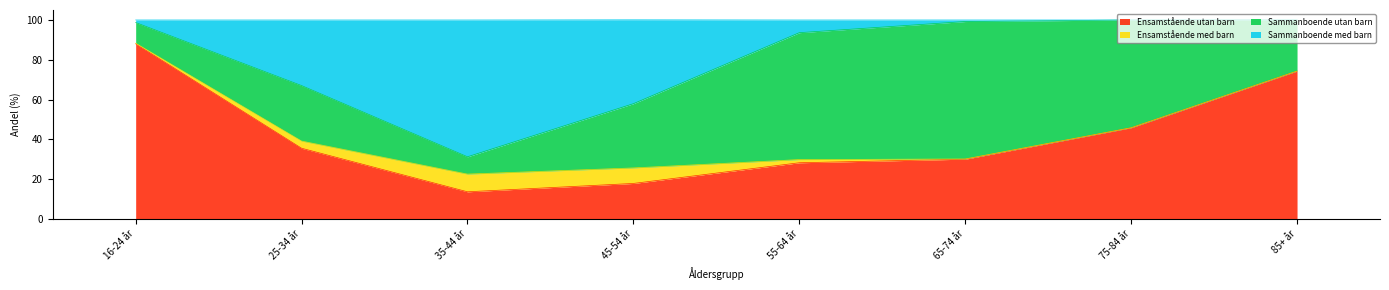

Does the chart have visible grid lines?

No